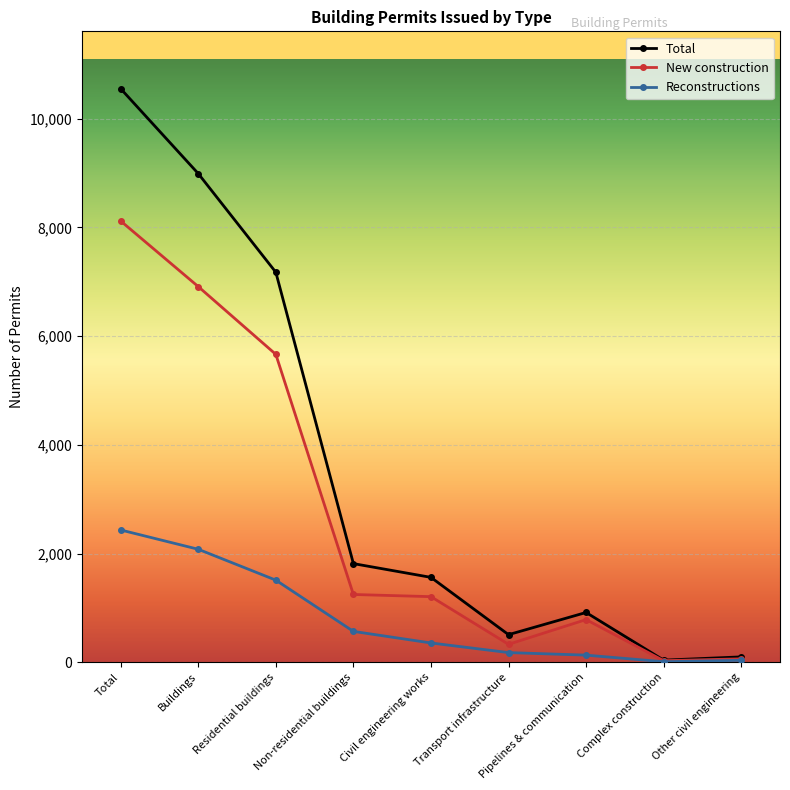

What is the difference between the highest and lowest values at Buildings?

6912